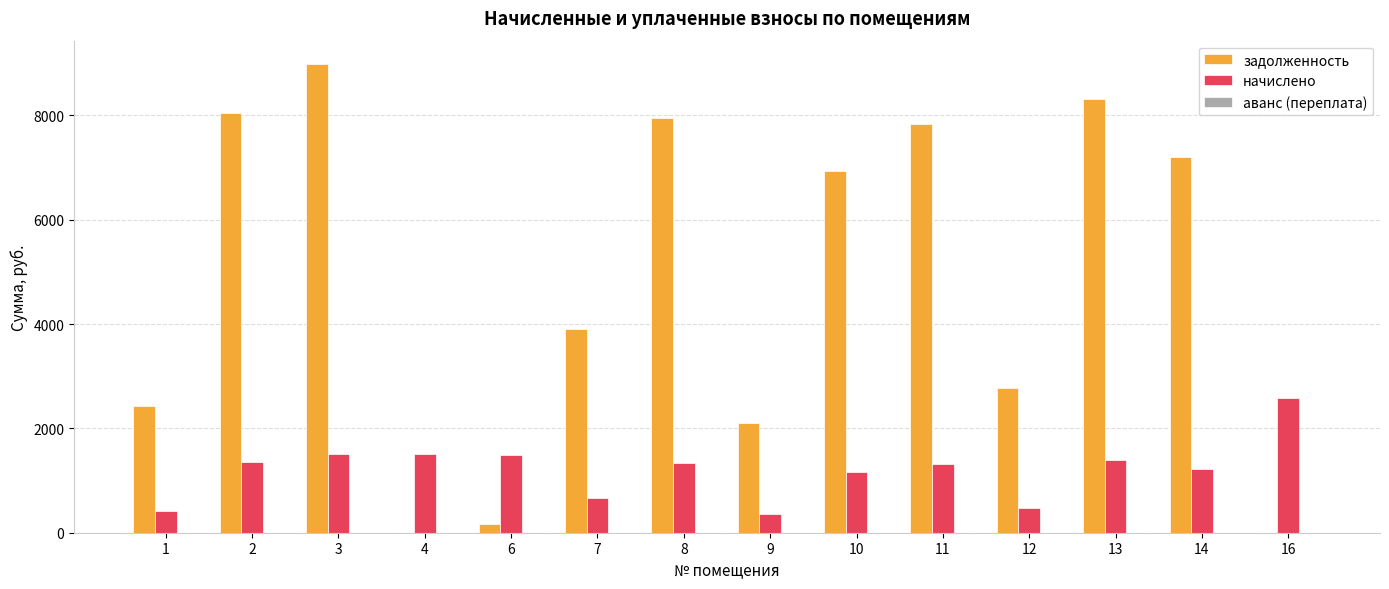

Between 2 and 10, which series saw the biggest shift?

задолженность